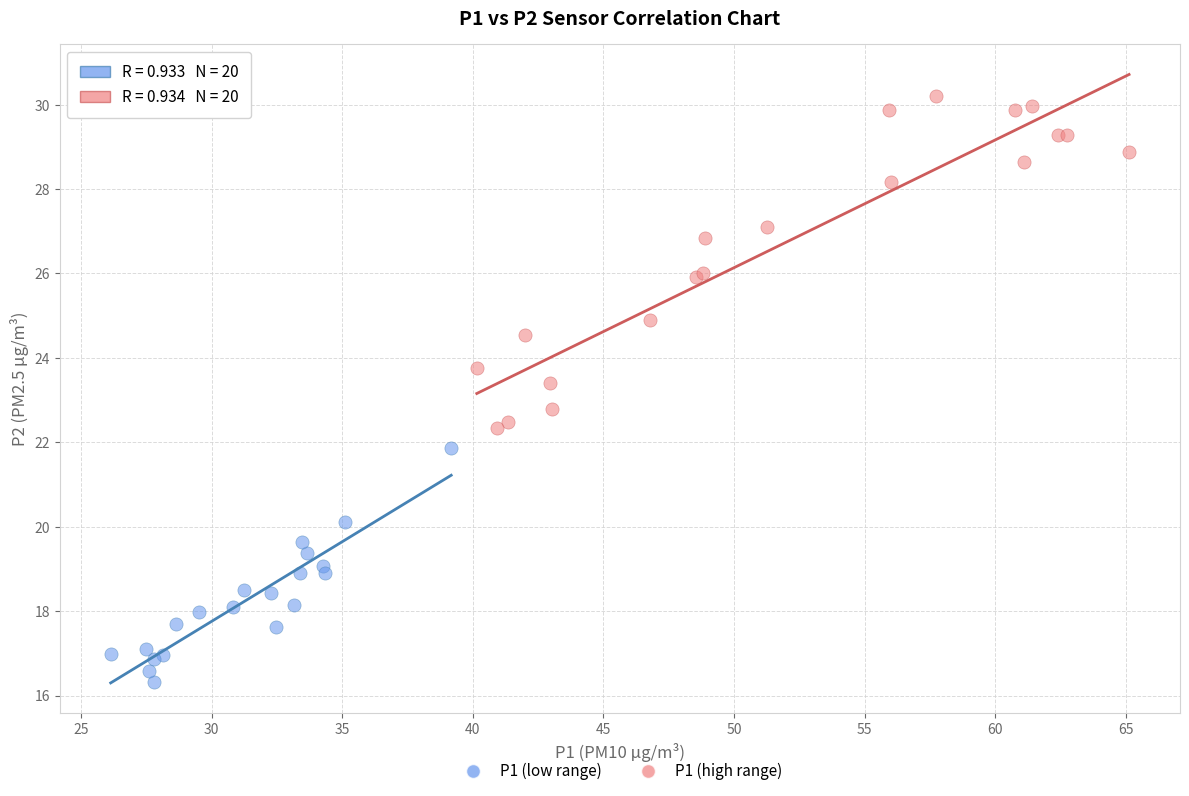

Which series has the widest spread of Y values?

P1 (high range)